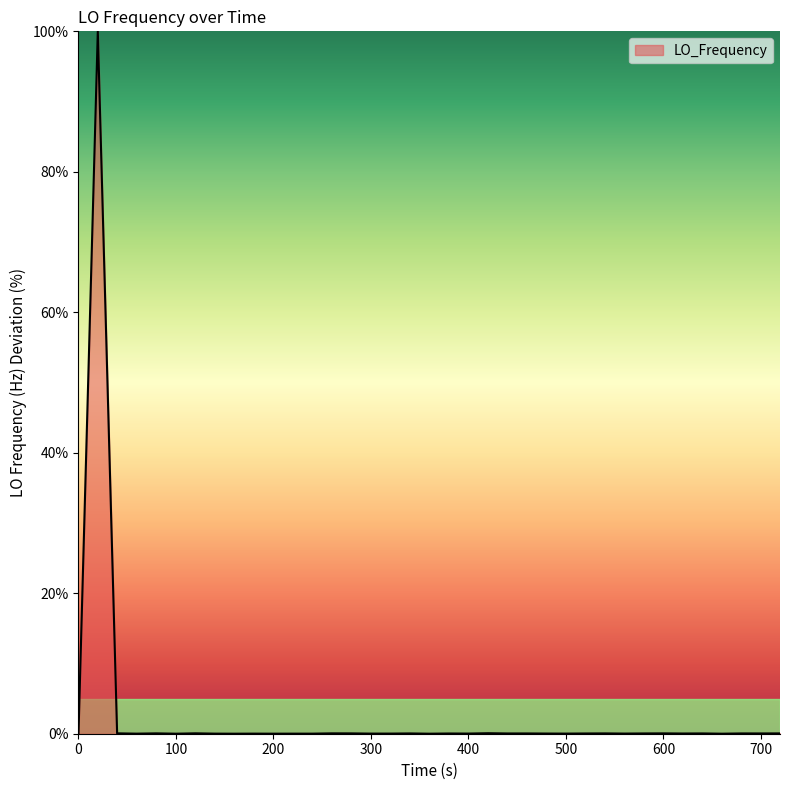

What is the greatest value displayed?

100.0